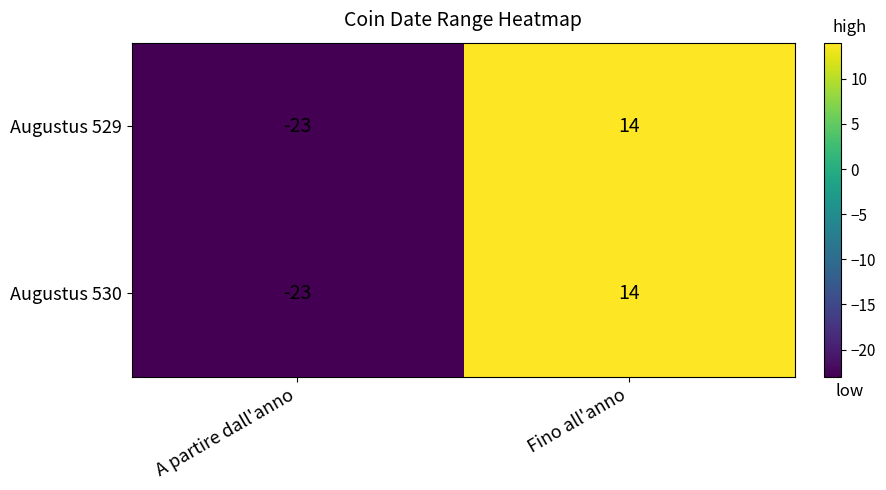

Reading left to right, list all the values displayed in this chart.

Augustus 529: A partire dall'anno=-23	Fino all'anno=14
Augustus 530: A partire dall'anno=-23	Fino all'anno=14